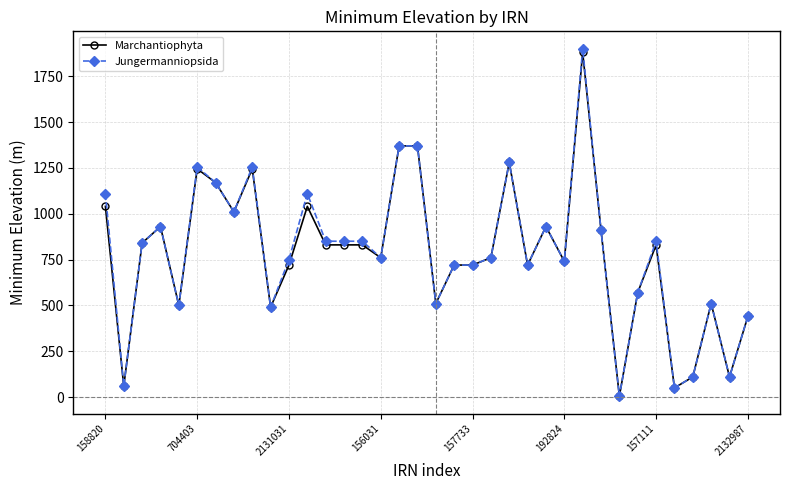

What is the maximum value shown in the chart?

1900